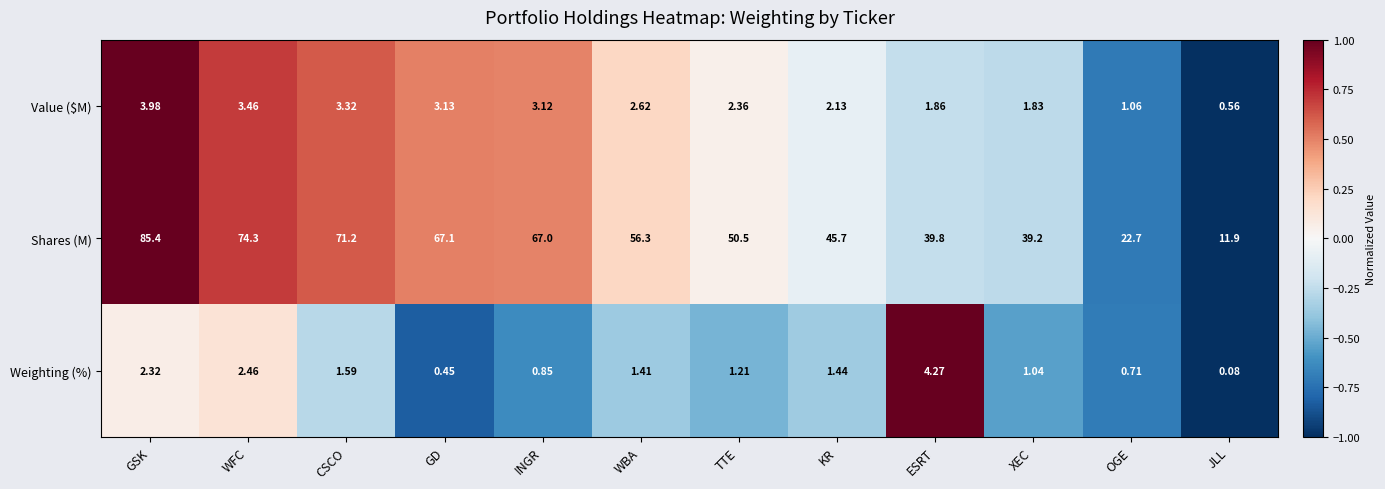

How many distinct data groups are displayed?

3